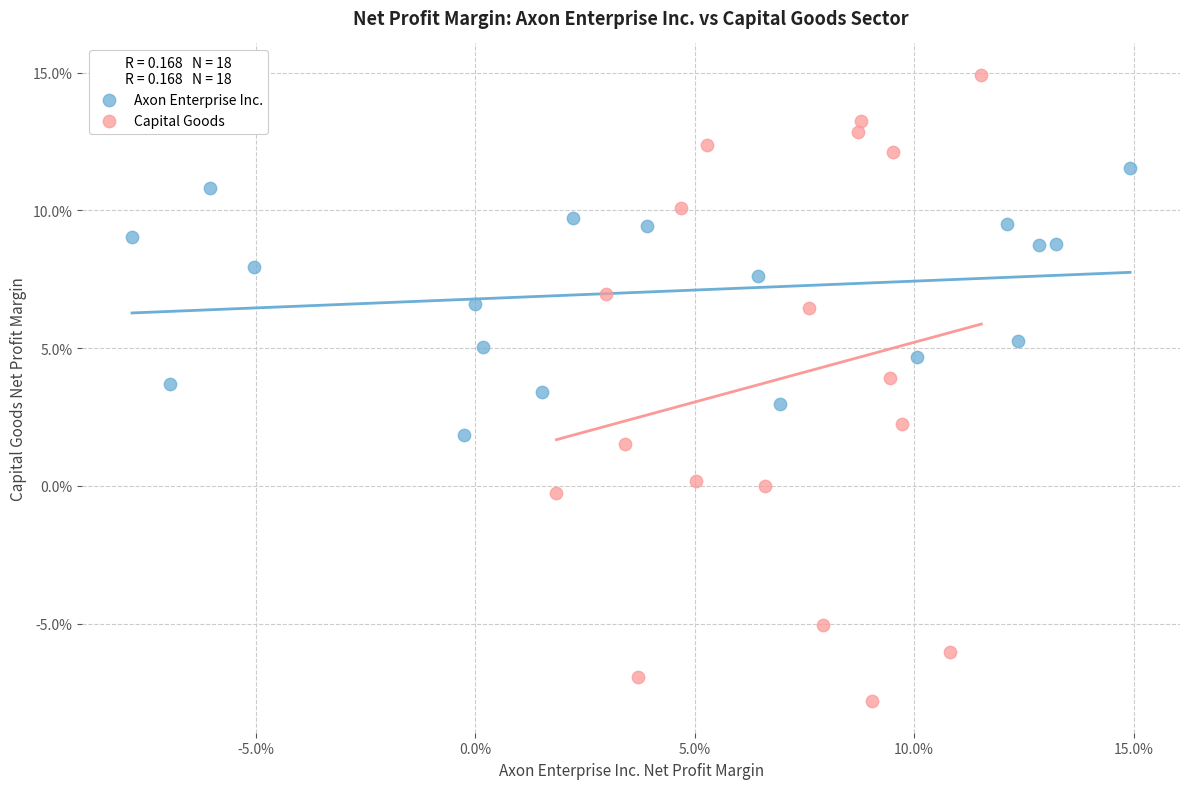

Which series has the largest Y range (max minus min)?

Capital Goods